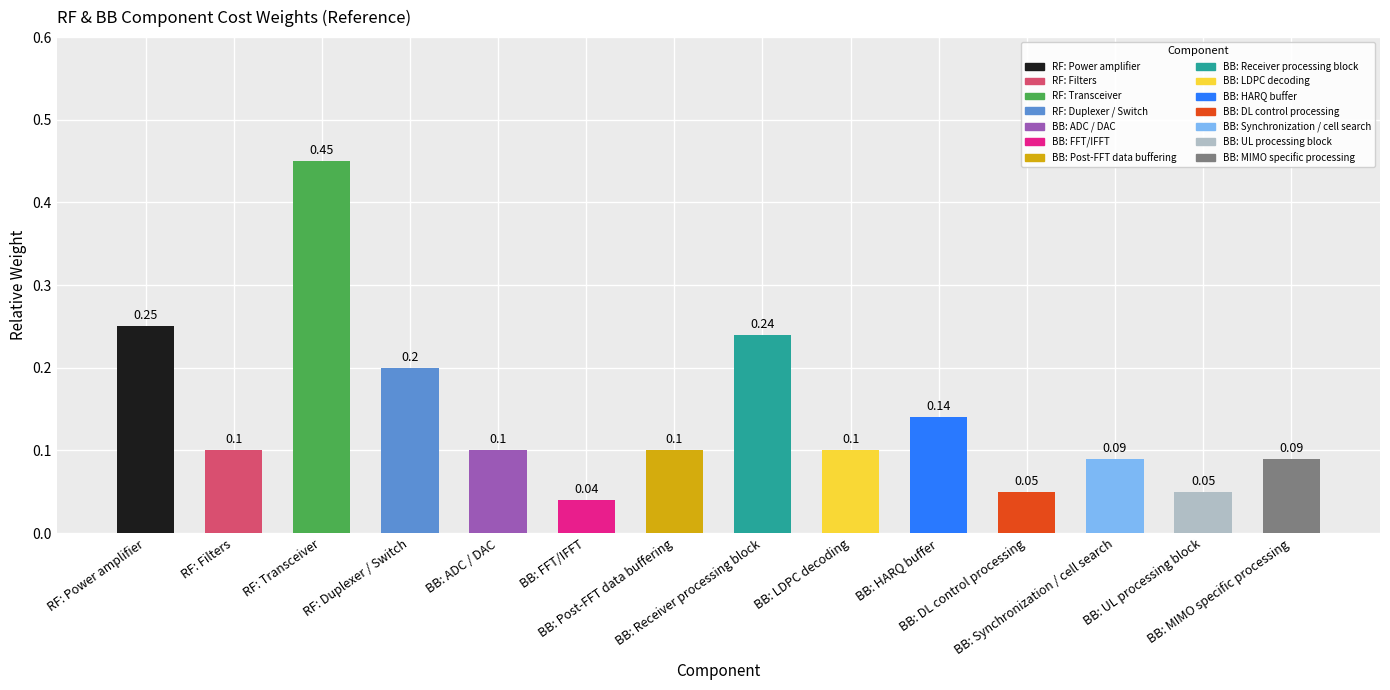

Is it true that the value at RF: Power amplifier is 0.1?

False